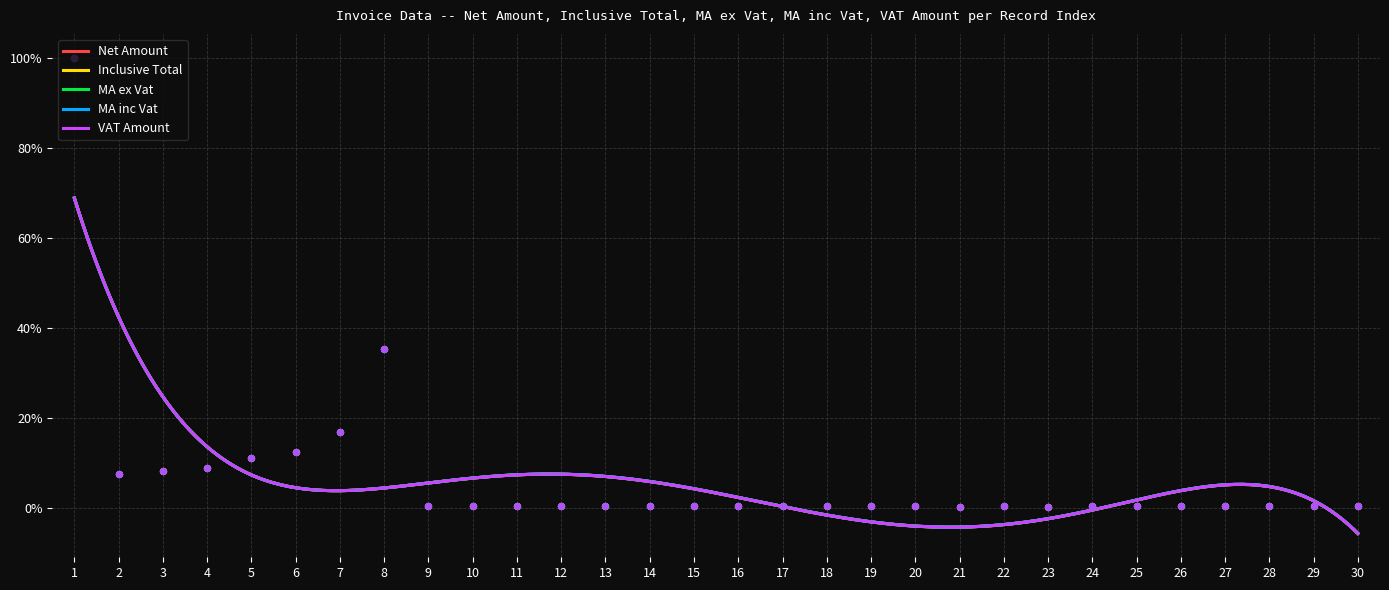

Which series has the largest Y range (max minus min)?

Net Amount